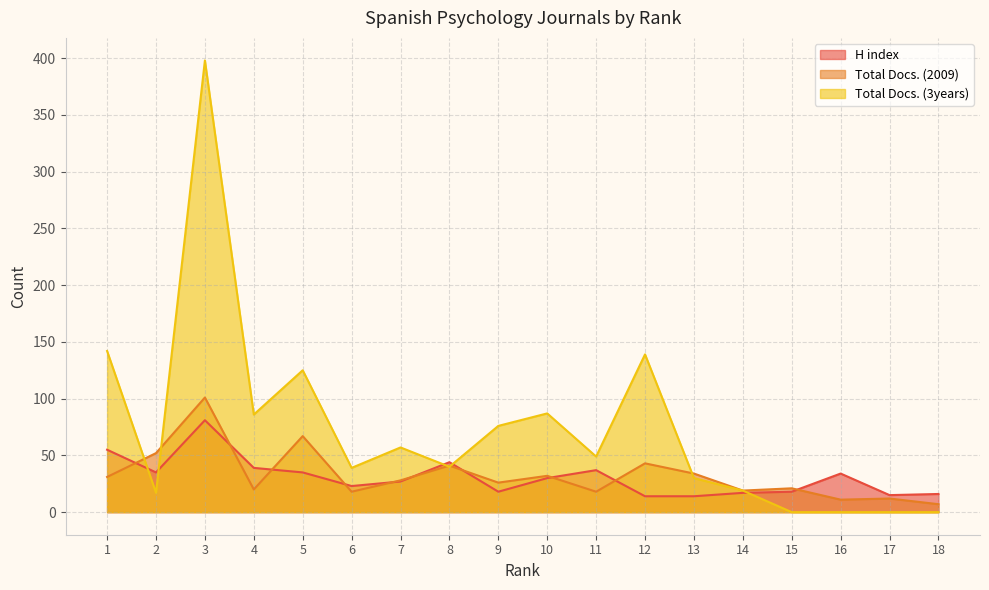

Reading left to right, transcribe all the data shown in this chart.

H index: 1=55	2=35	3=81	4=39	5=35	6=23	7=27	8=44	9=18	10=30	11=37	12=14	13=14	14=17	15=18	16=34	17=15	18=16
Total Docs. (2009): 1=31	2=52	3=101	4=20	5=67	6=18	7=28	8=41	9=26	10=32	11=18	12=43	13=34	14=19	15=21	16=11	17=12	18=7
Total Docs. (3years): 1=142	2=17	3=398	4=86	5=125	6=39	7=57	8=40	9=76	10=87	11=49	12=139	13=30	14=19	15=0	16=0	17=0	18=0